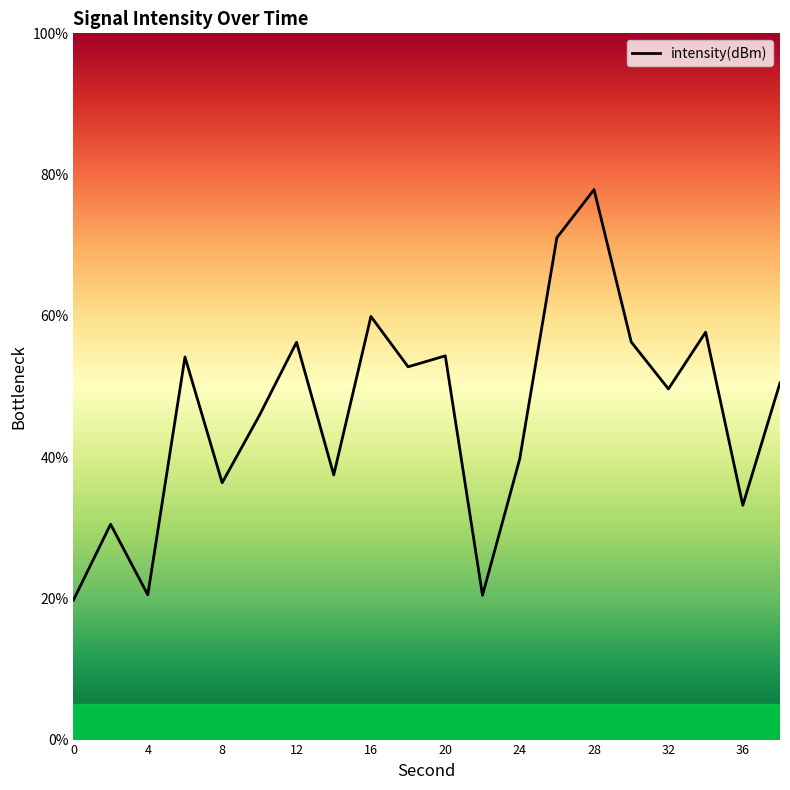

Between 22 and 28, which is larger?

28